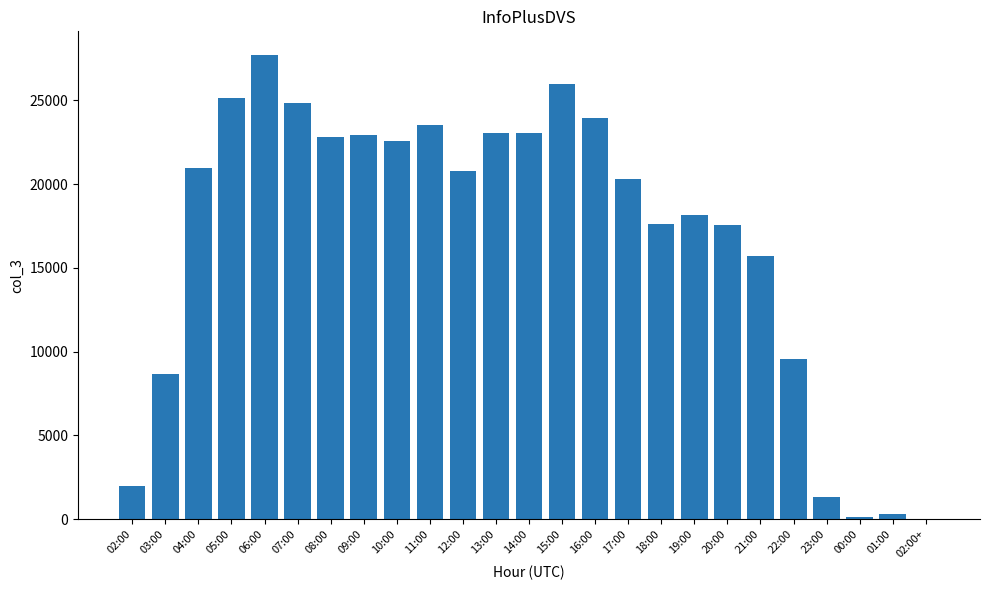

What is the sum of all values?

418760